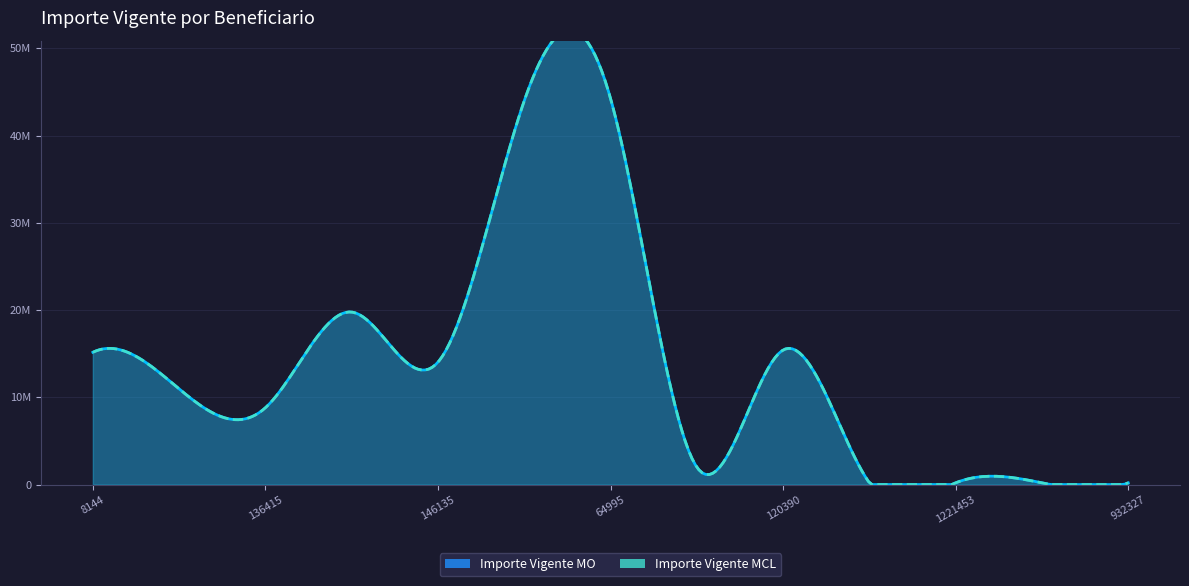

True or false: Importe Vigente MO has more than 2 points higher than both neighbors.

True